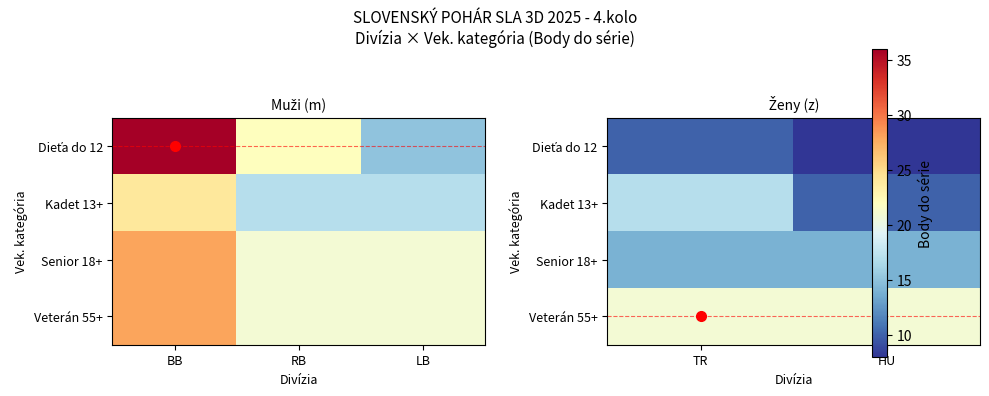

True or false: Dieťa do 12 has a value of 6 at TR.

False